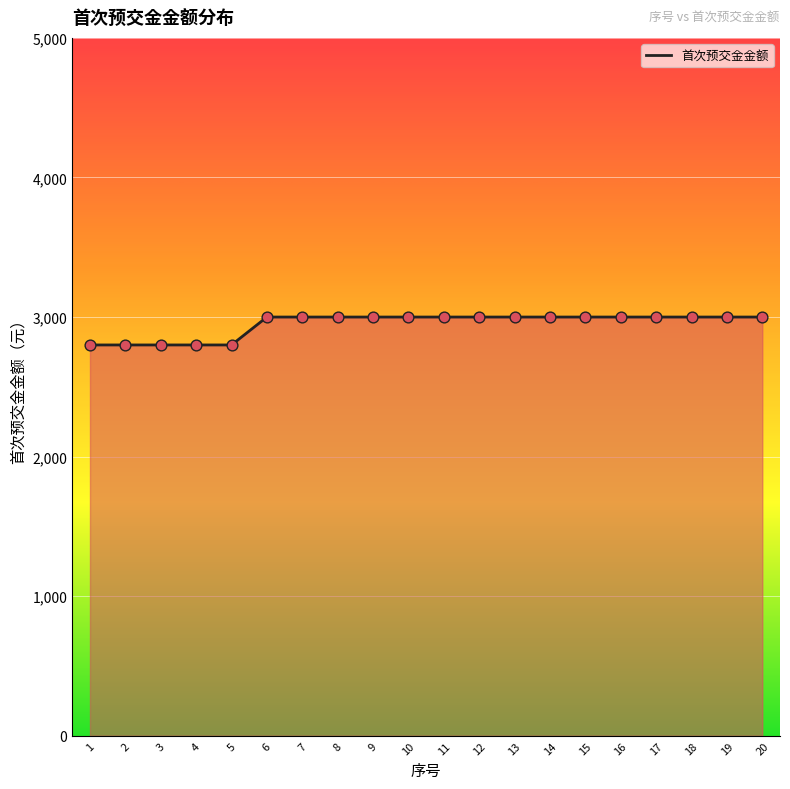

What is the change in value from 1 to 12?

+200